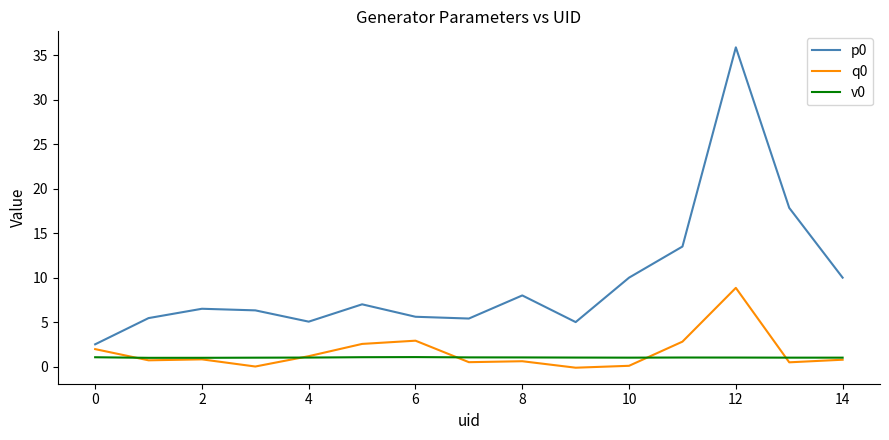

What is the greatest value displayed?

35.9